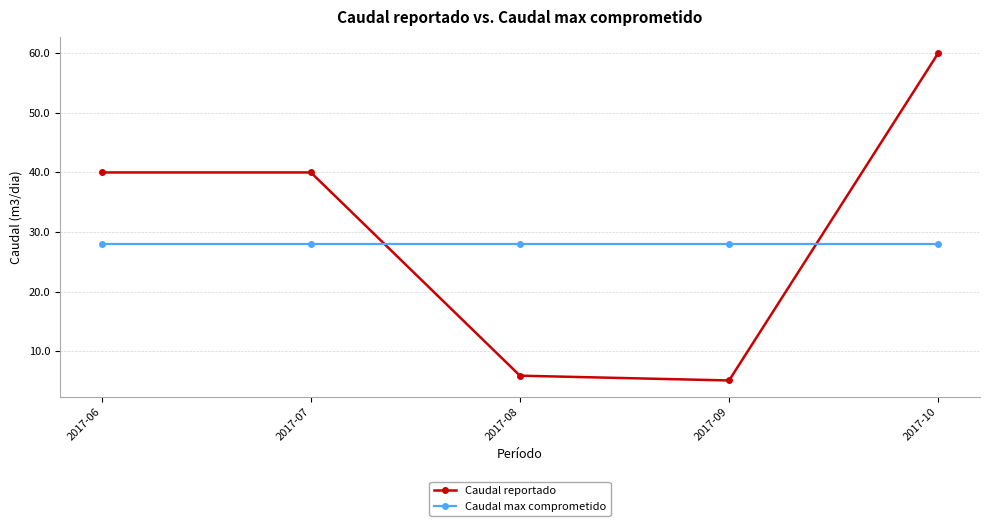

After their last crossing, which series has the higher values: Caudal max comprometido or Caudal reportado?

Caudal reportado